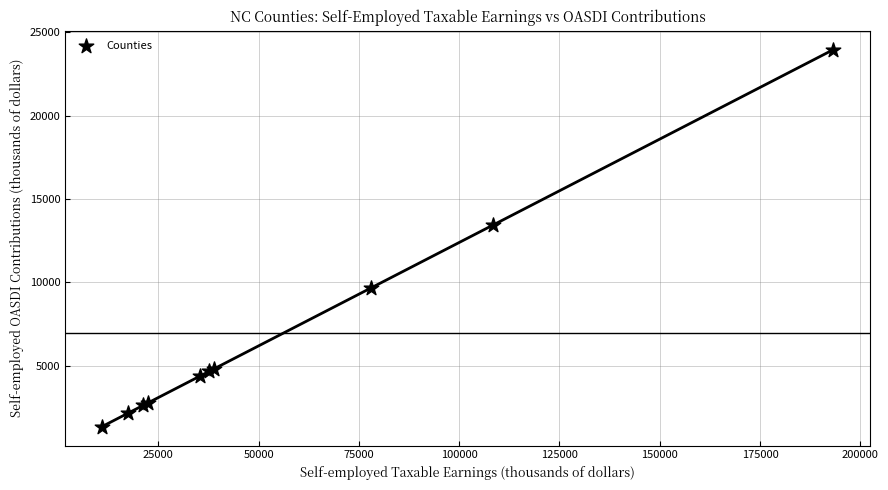

What Y value in the scatter plot is closest to 12660?

13450